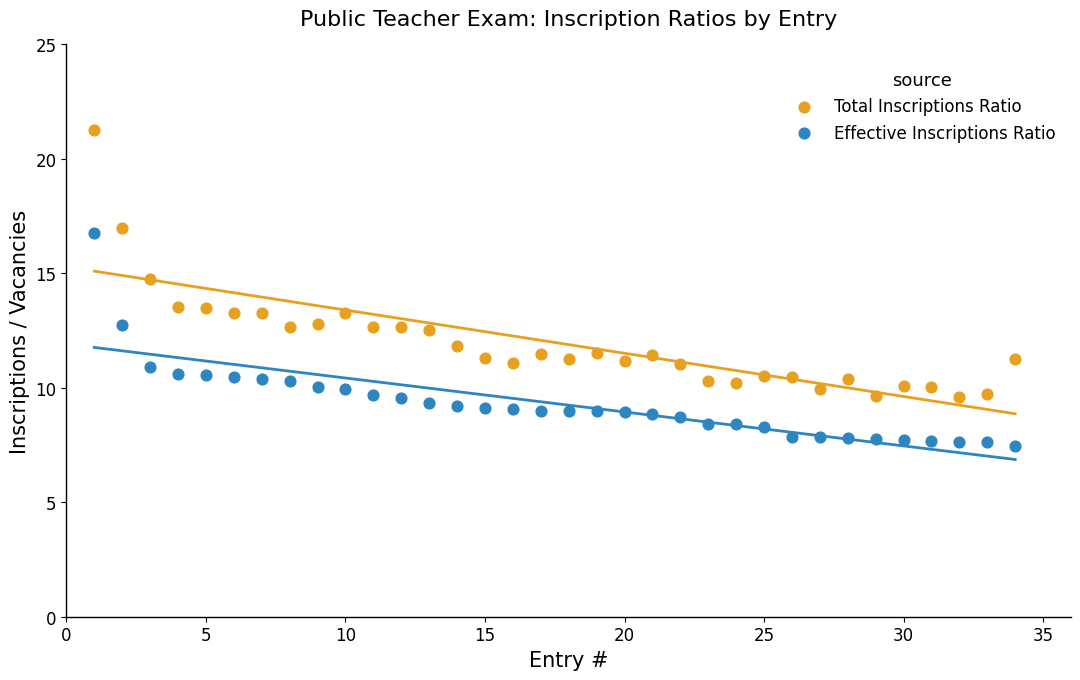

Which series has the widest spread of Y values?

Total Inscriptions Ratio